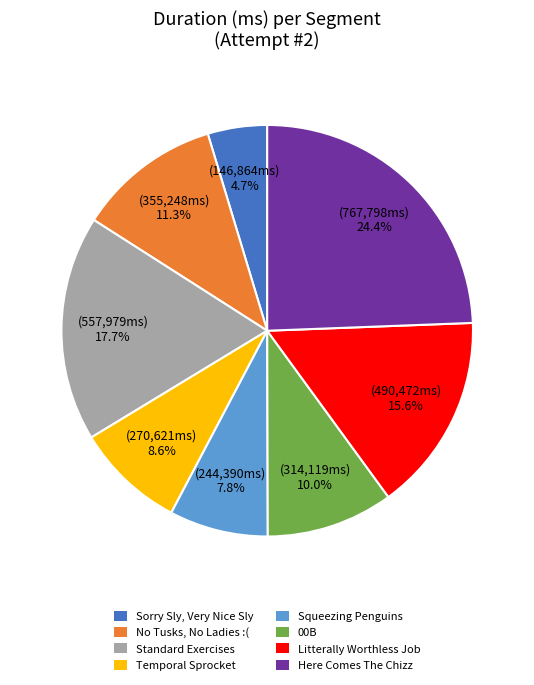

Is there any slice that represents more than half of the pie?

No